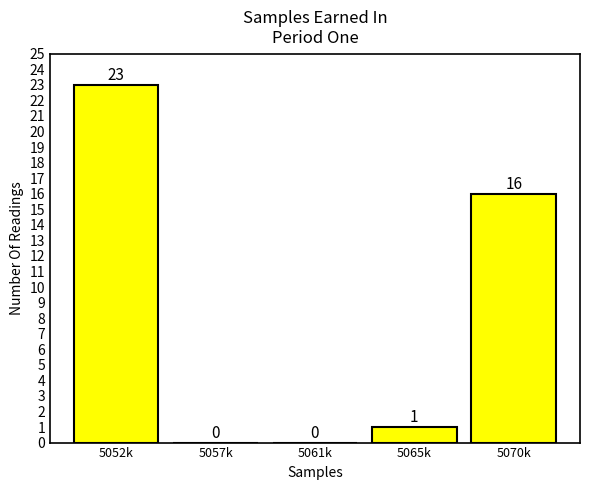

Reading left to right, extract all data points from this chart.

5052k=23	5057k=0	5061k=0	5065k=1	5070k=16